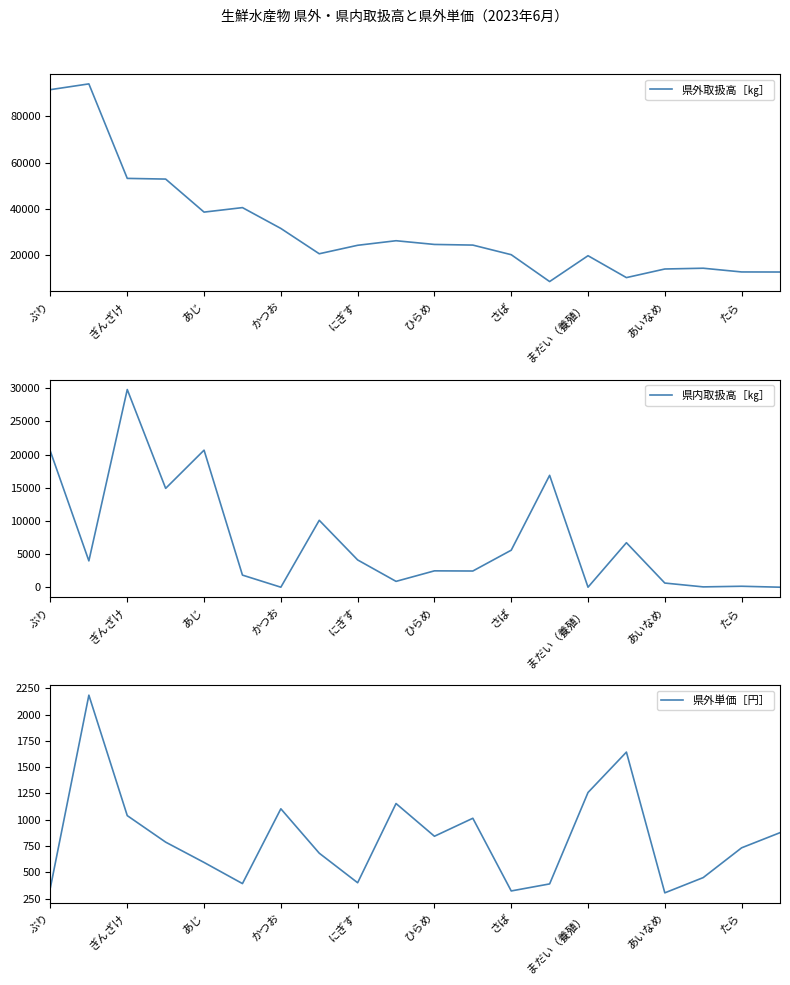

What is the sum of the 県内取扱高［㎏］ values at 11 and 15?

9149